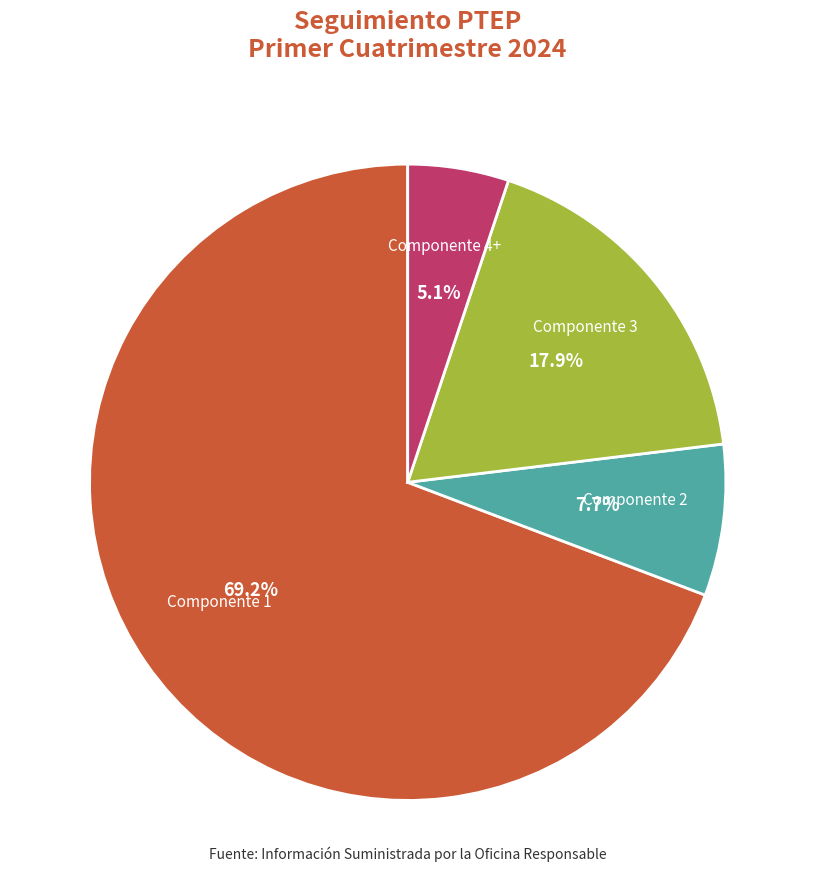

How many slices are in this pie chart?

4